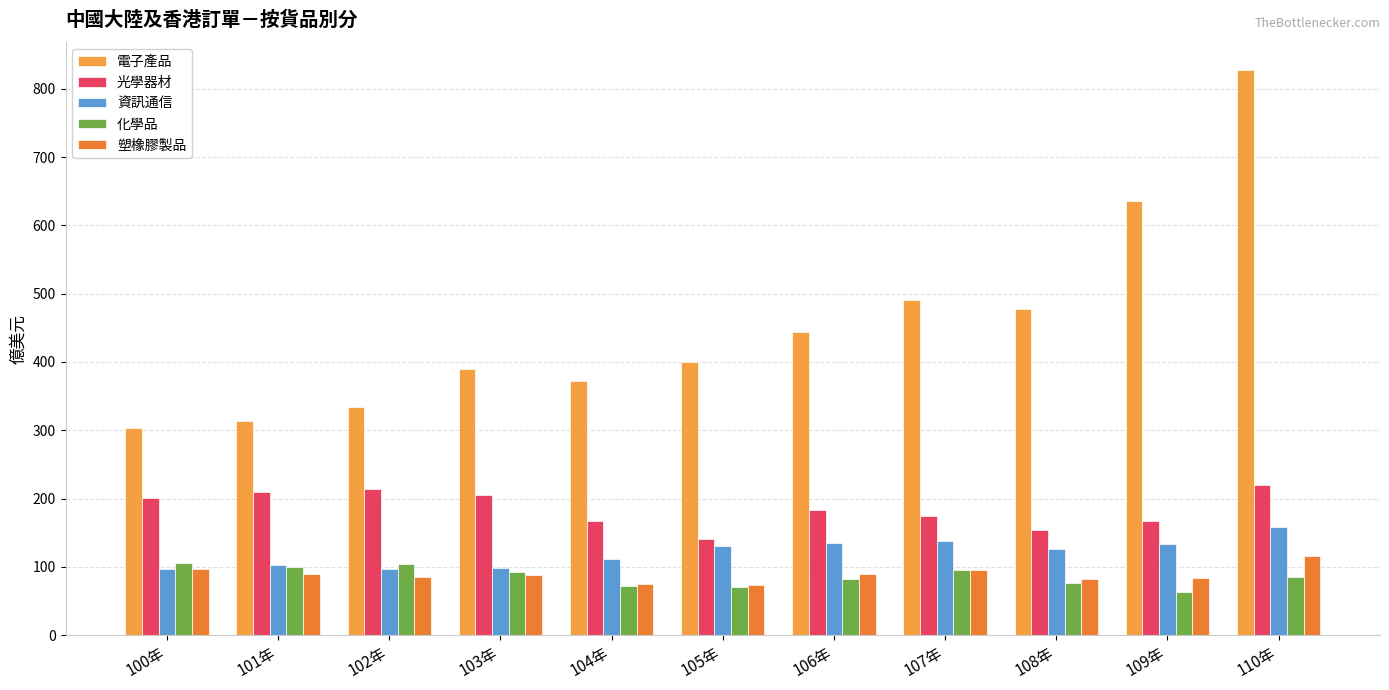

Are the bars horizontal?

No